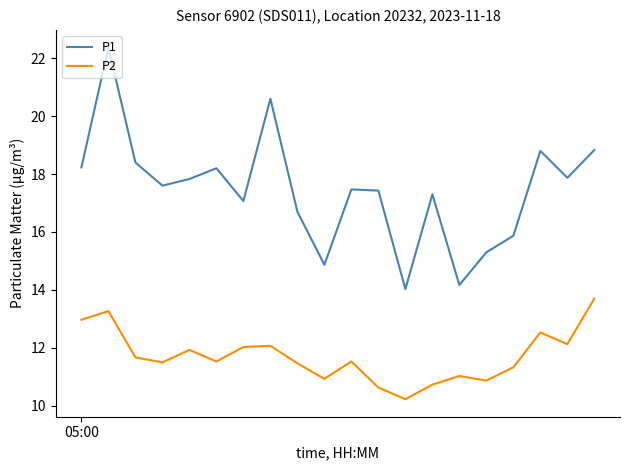

List the series in order of their peak value, highest first.

P1, P2